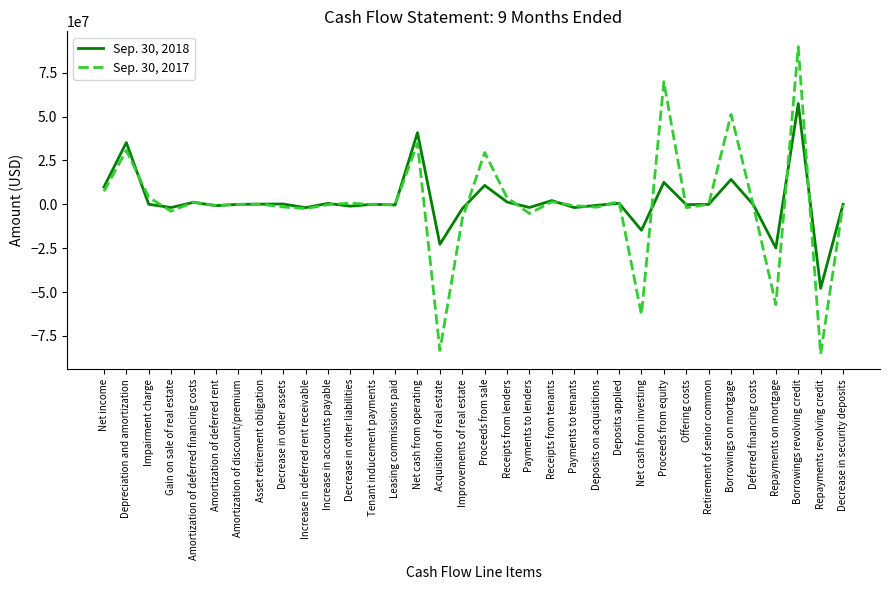

How many values in the Sep. 30, 2017 series are below -122000?

17